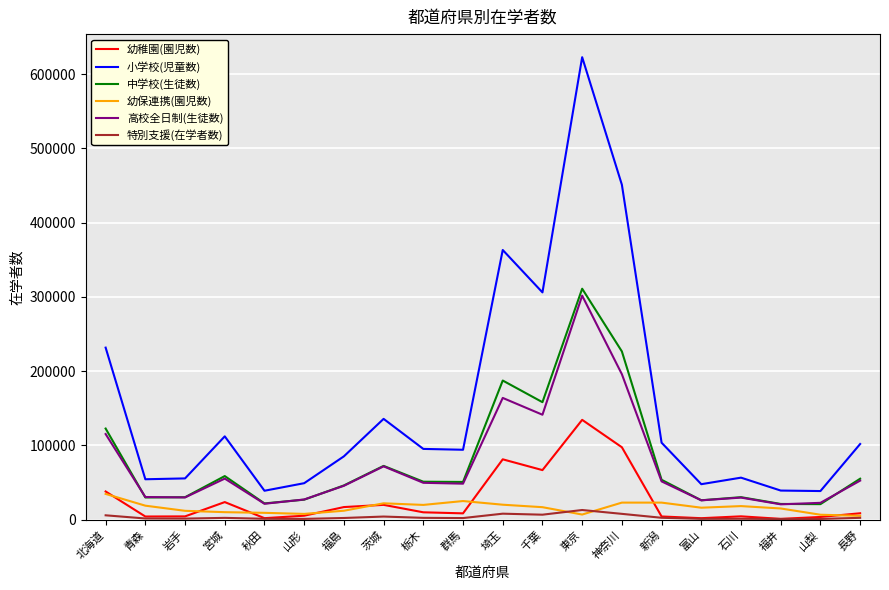

At which category is the sum across all series the highest?

東京